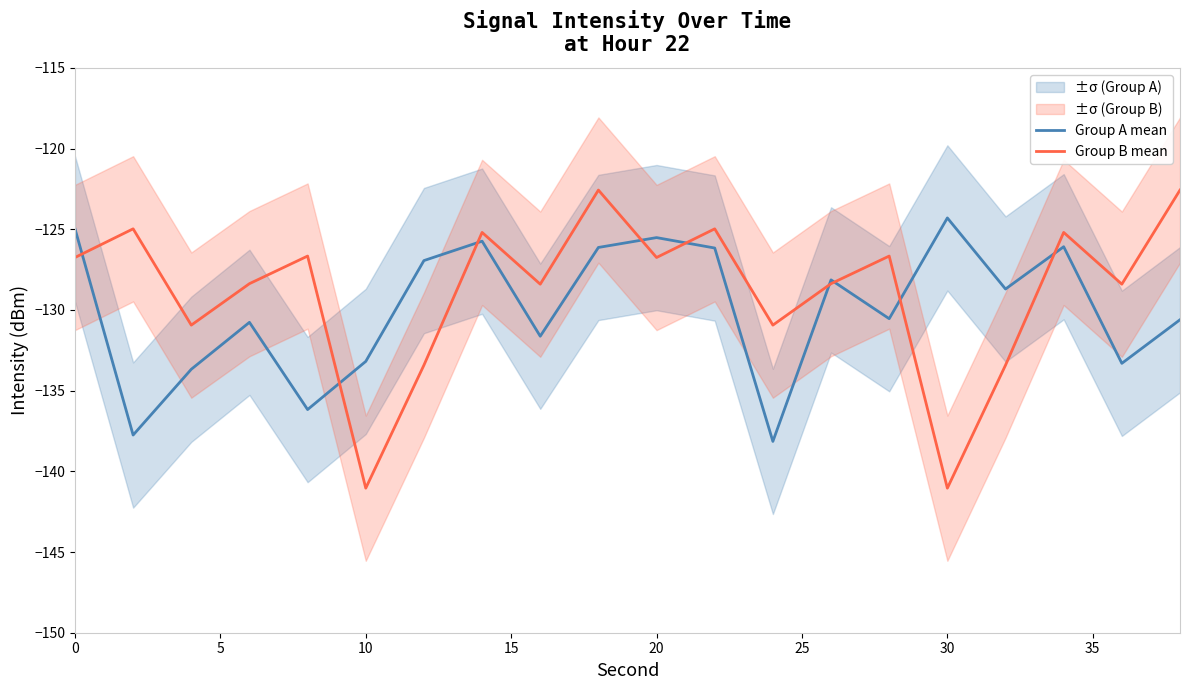

List the series in order of their overall mean, highest first.

Group B mean, Group A mean